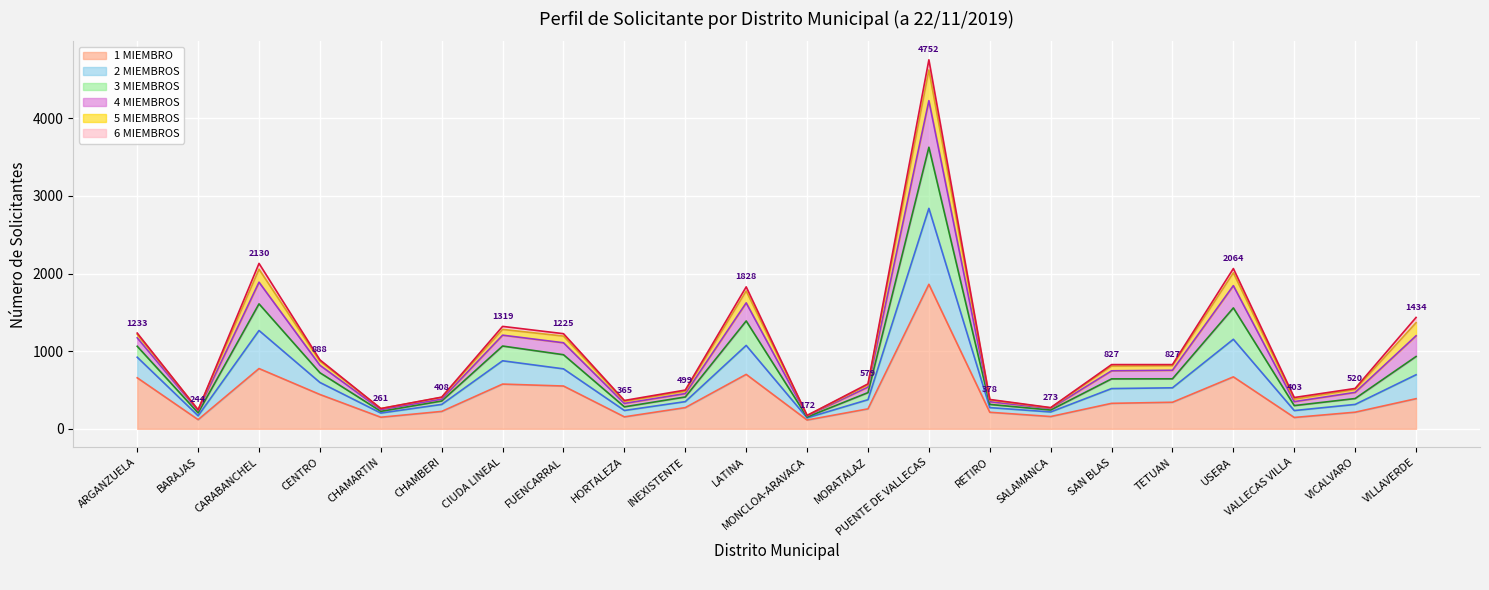

How many interior local peaks does the 2 MIEMBROS series have?

5